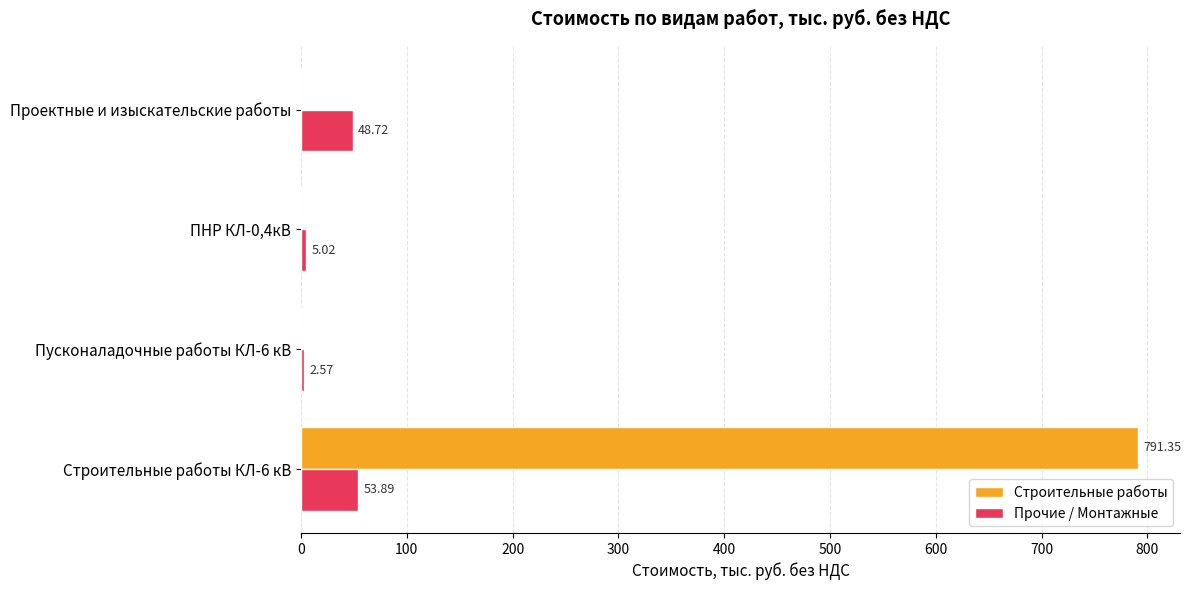

Which series changed the most between Пусконаладочные работы КЛ-6 кВ and ПНР КЛ-0,4кВ?

Прочие / Монтажные